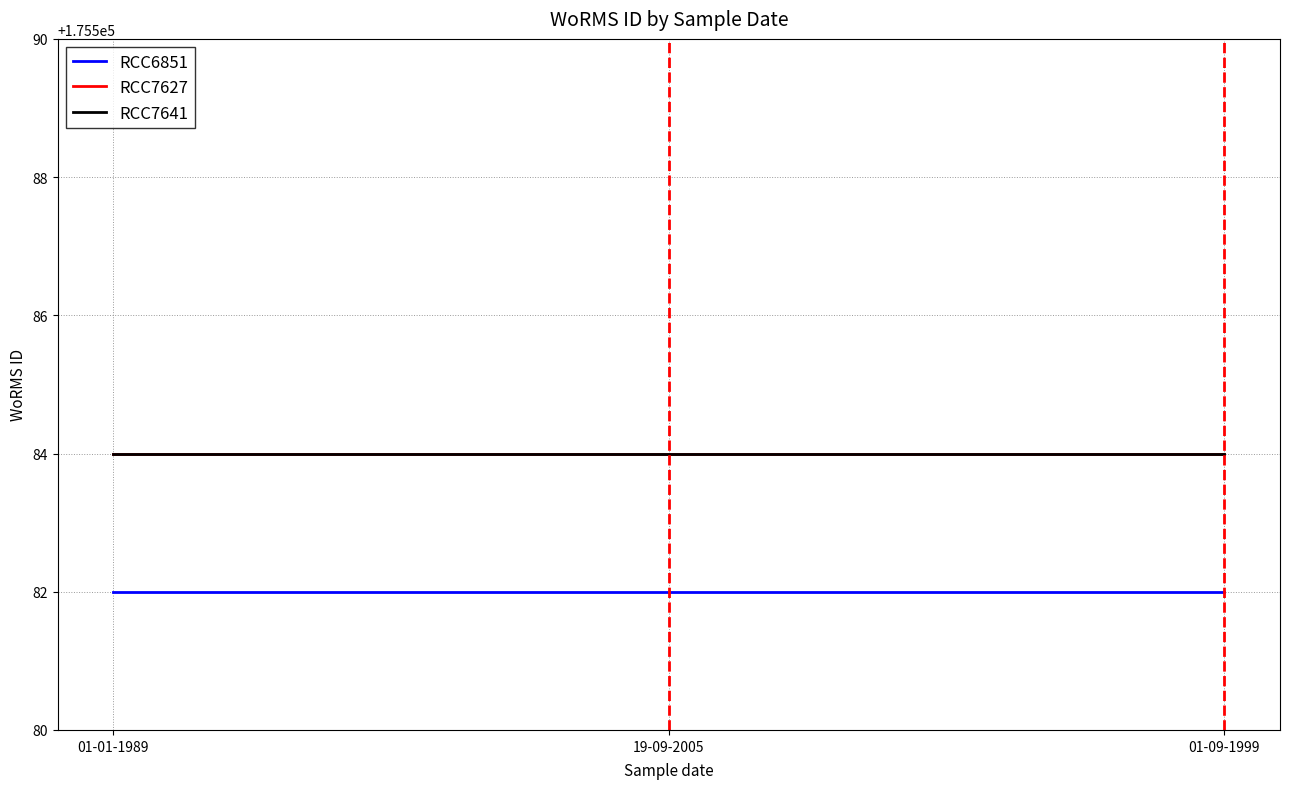

At which category is the sum across all series the highest?

01-01-1989